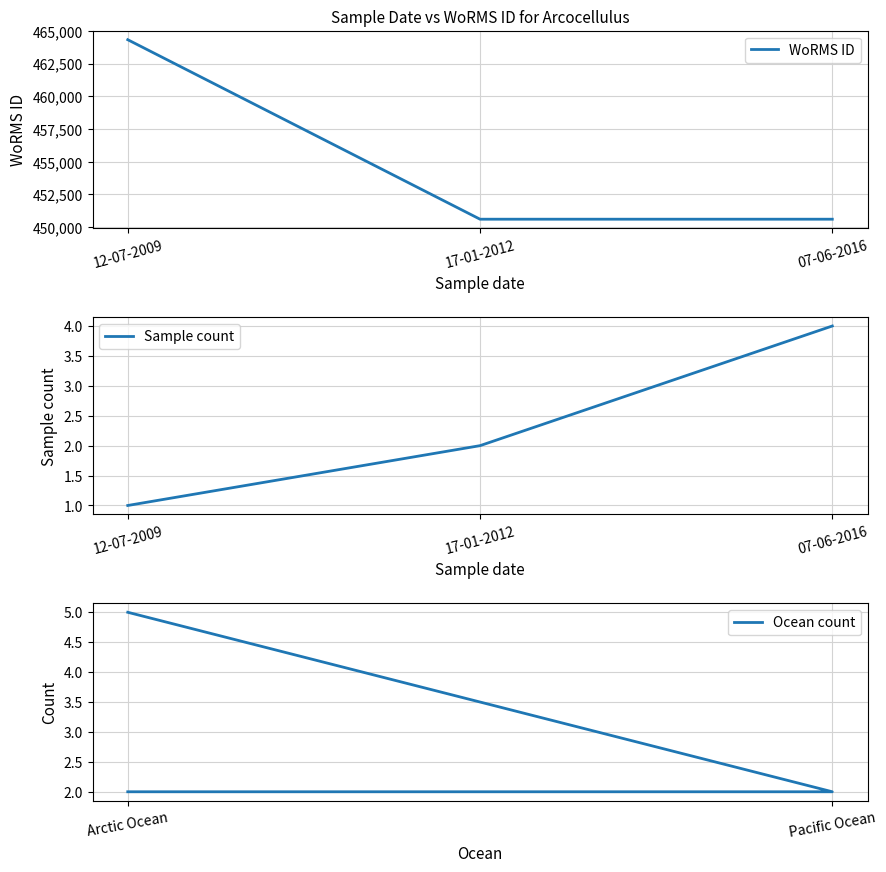

Which category has the highest value in the WoRMS ID series?

12-07-2009